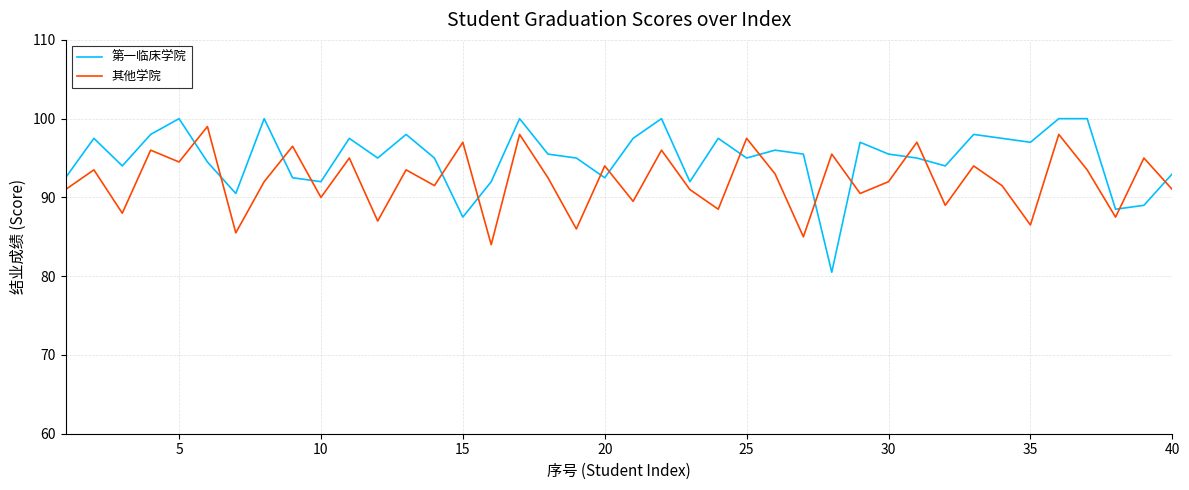

True or false: 其他学院 and 第一临床学院 intersect in this chart.

True